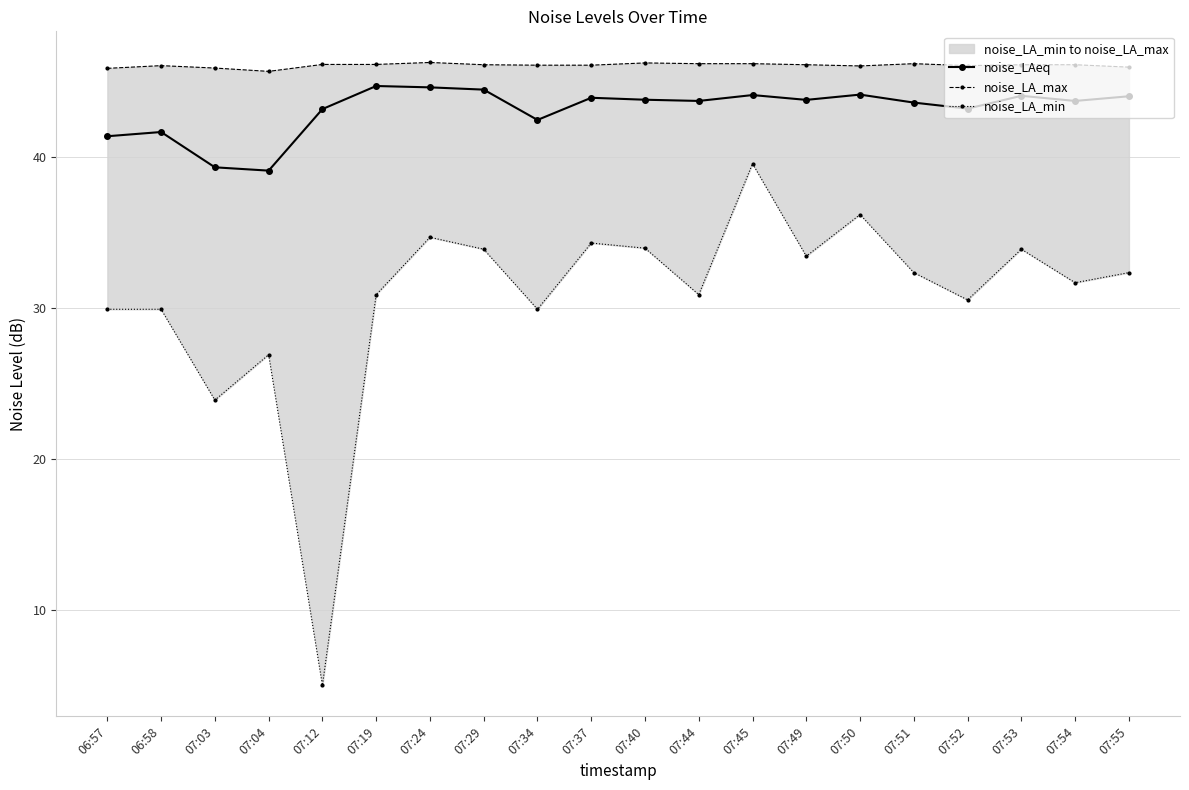

Which category has the lowest value in the noise_LA_min series?

07:12